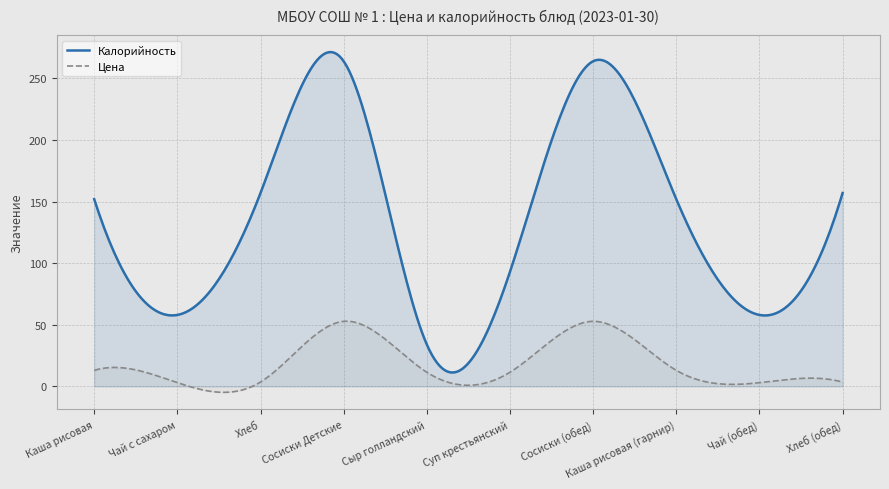

At which category is the sum across all series the highest?

Сосиски Детские